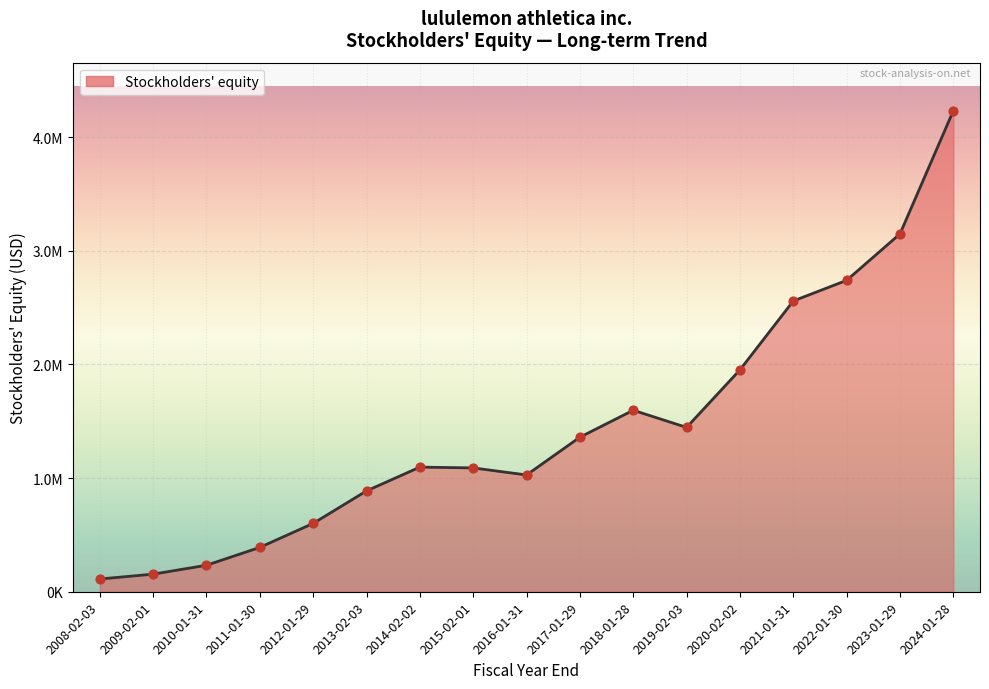

What is the change in value from 2013-02-03 to 2019-02-03?

+558676